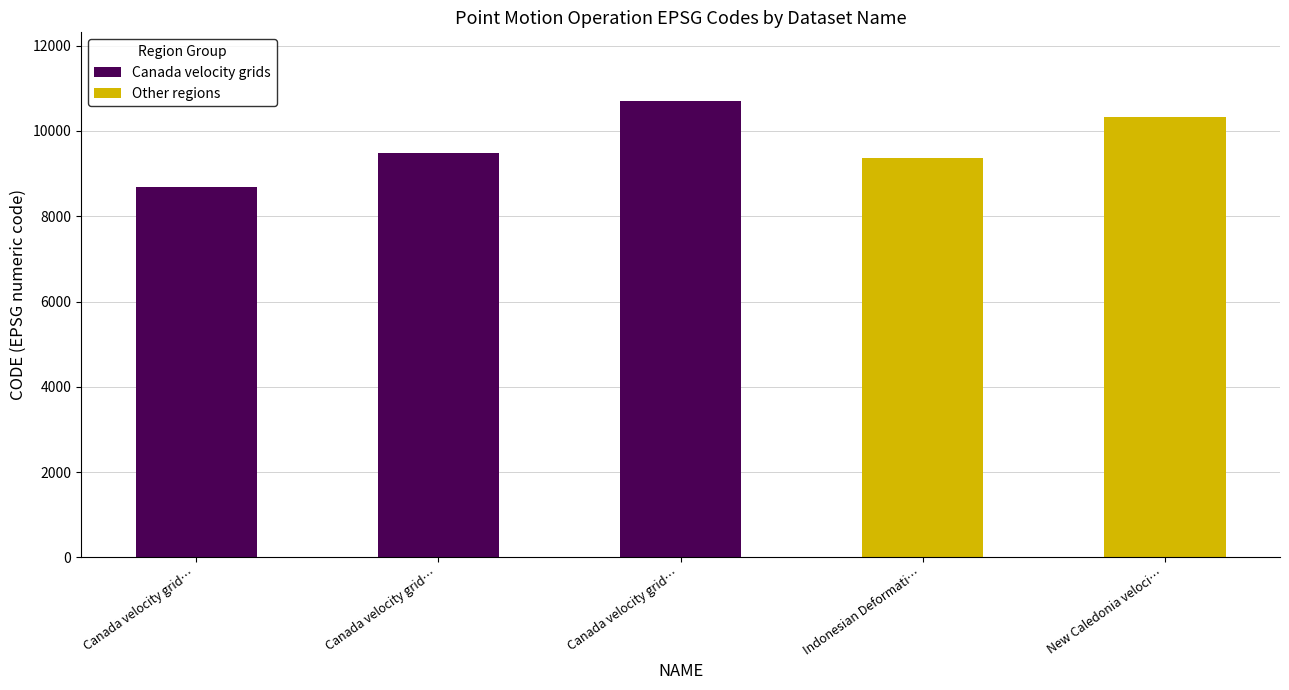

How many data points are less than 9483?

2